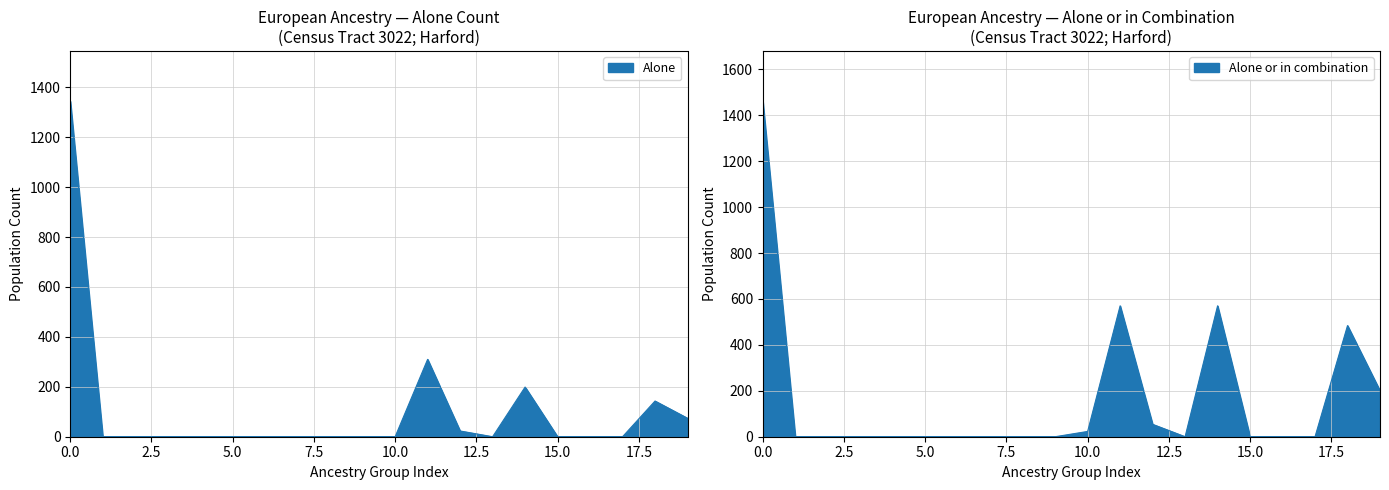

True or false: the data has more than 1 interior local peaks.

True